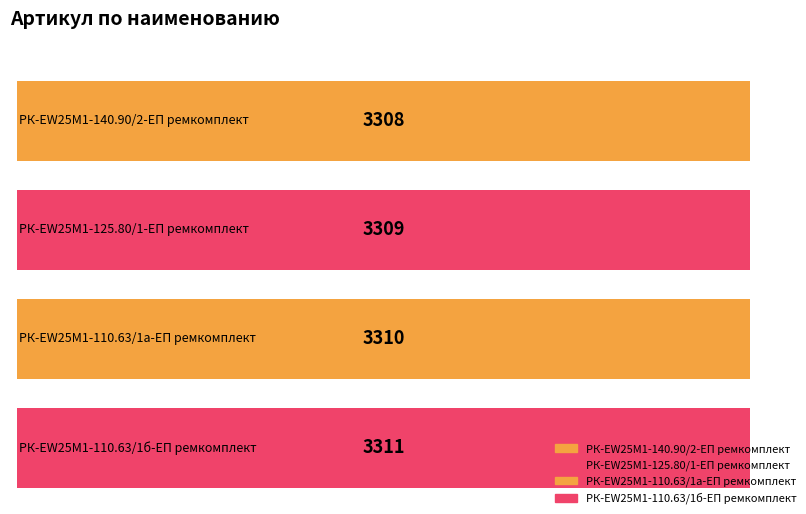

List the labels in order of value, smallest first.

РК-EW25M1-140.90/2-ЕП ремкомплект, РК-EW25M1-125.80/1-ЕП ремкомплект, РК-EW25M1-110.63/1а-ЕП ремкомплект, РК-EW25M1-110.63/1б-ЕП ремкомплект